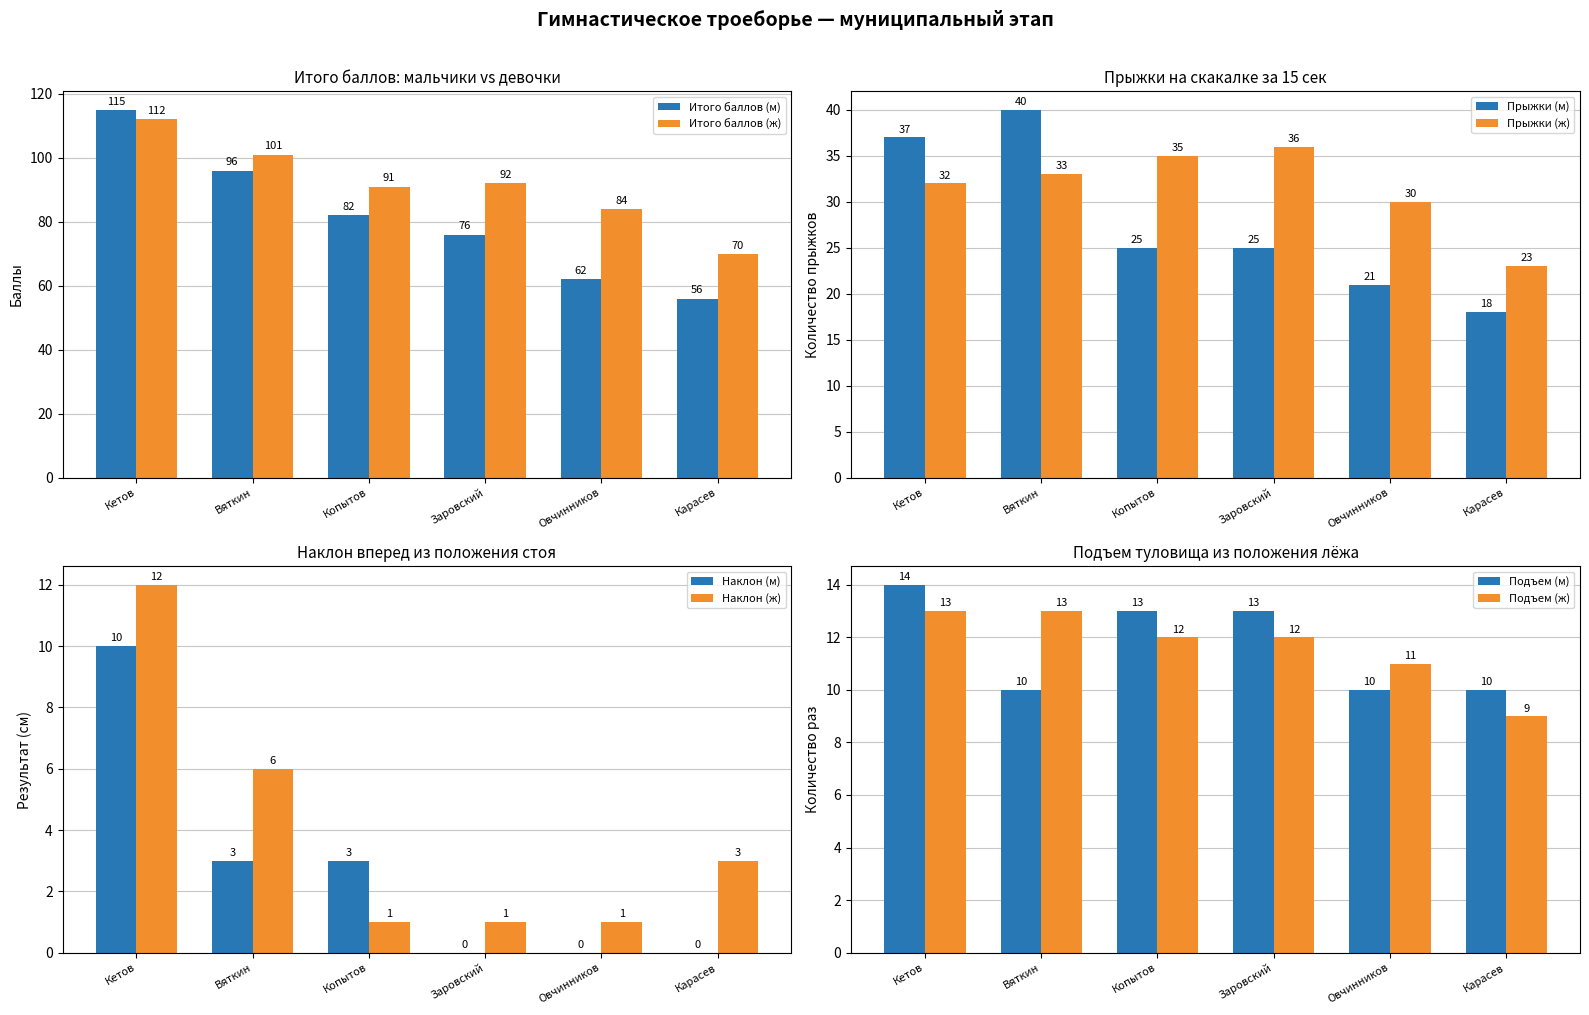

What is the sum of all Наклон вперед (м) values?

16